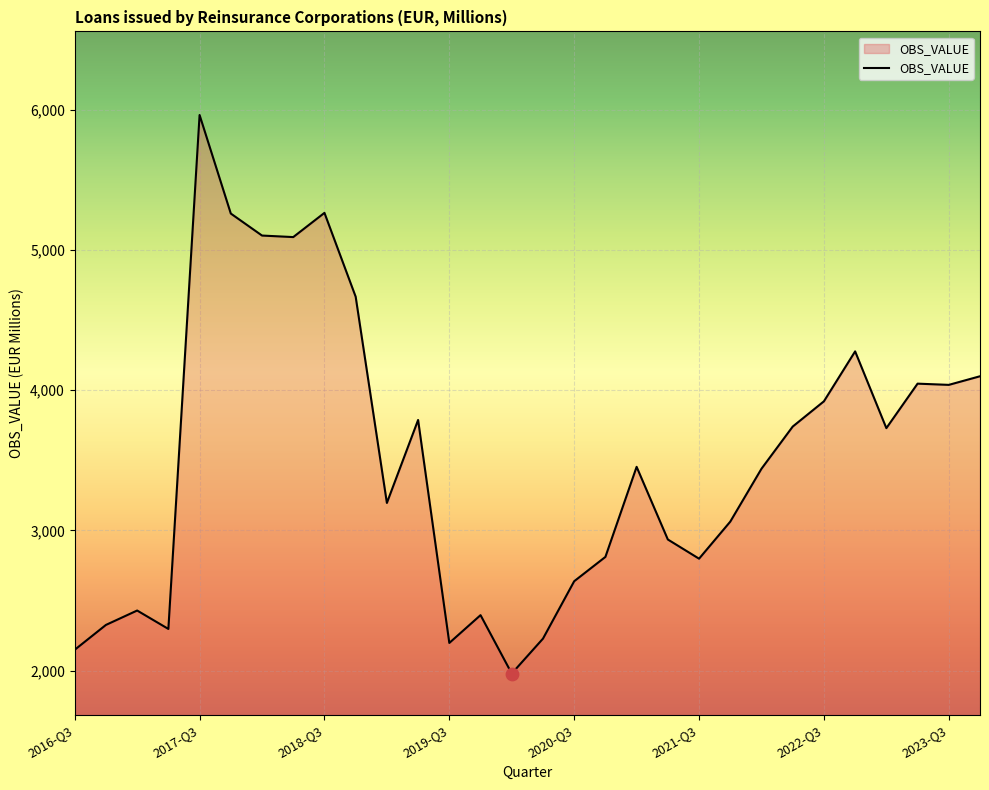

What is the minimum value shown in the chart?

1978.5